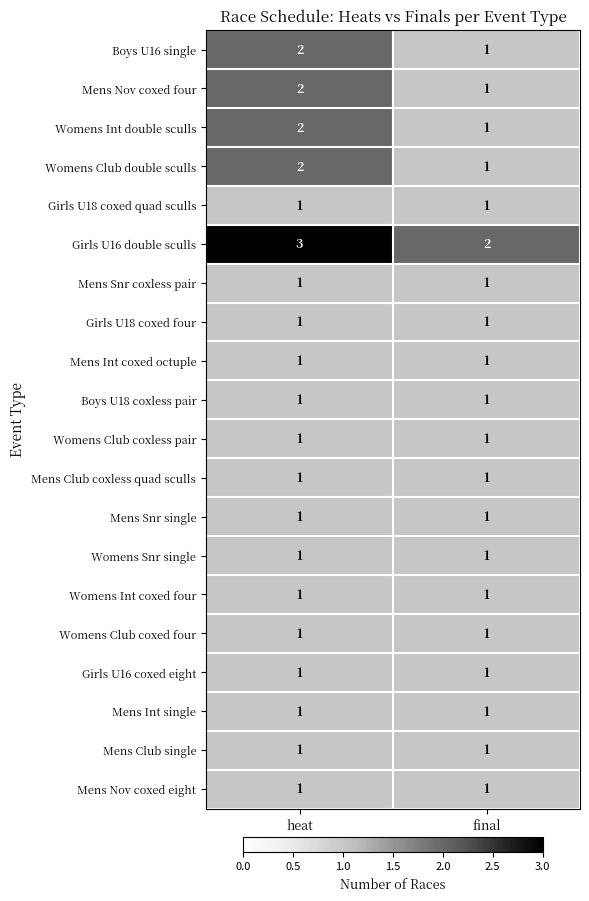

Which series has the largest total across all categories?

Girls U16 double sculls